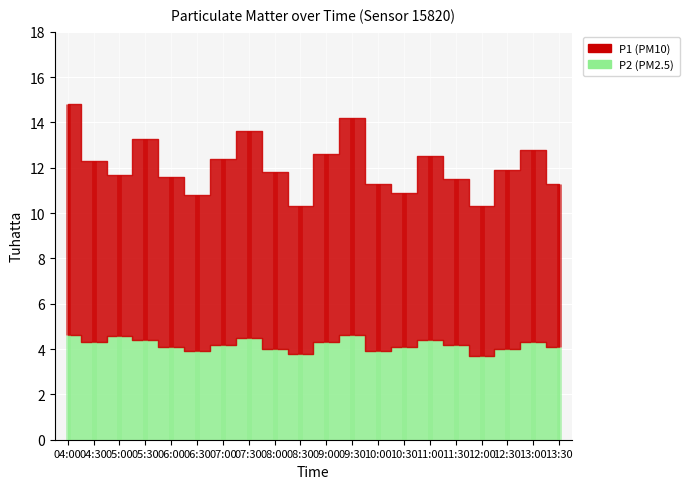

True or false: P1 (PM10) has more than 2 points higher than both neighbors.

True